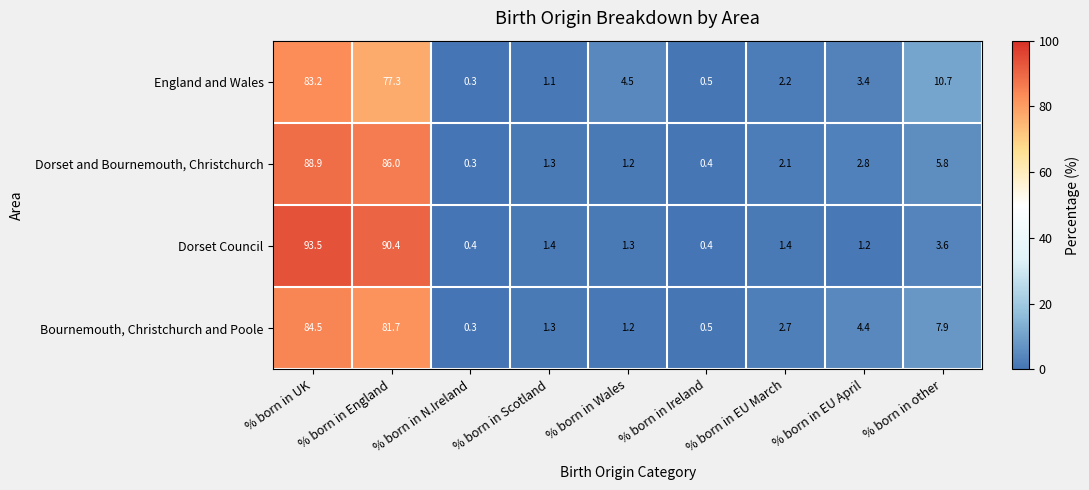

Is it true that Dorset Council equals 2.5 at % born in Scotland?

False